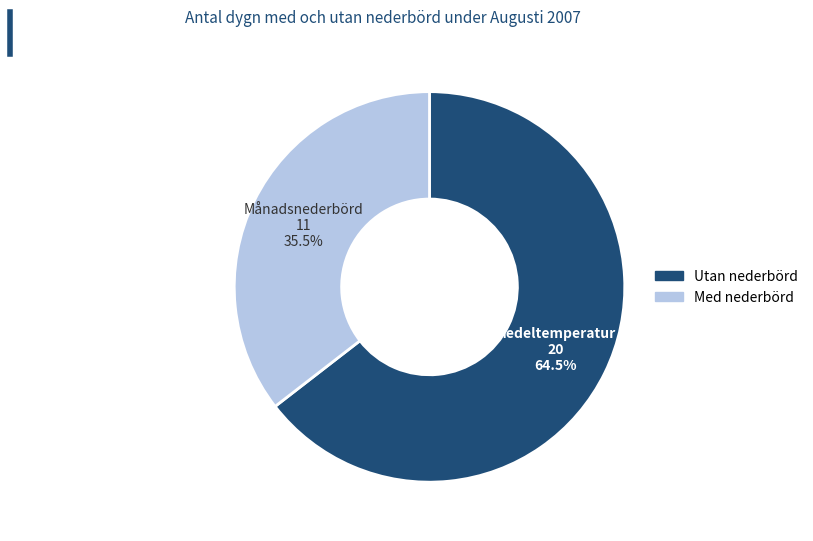

Which category has the biggest portion of the pie?

Medeltemperatur